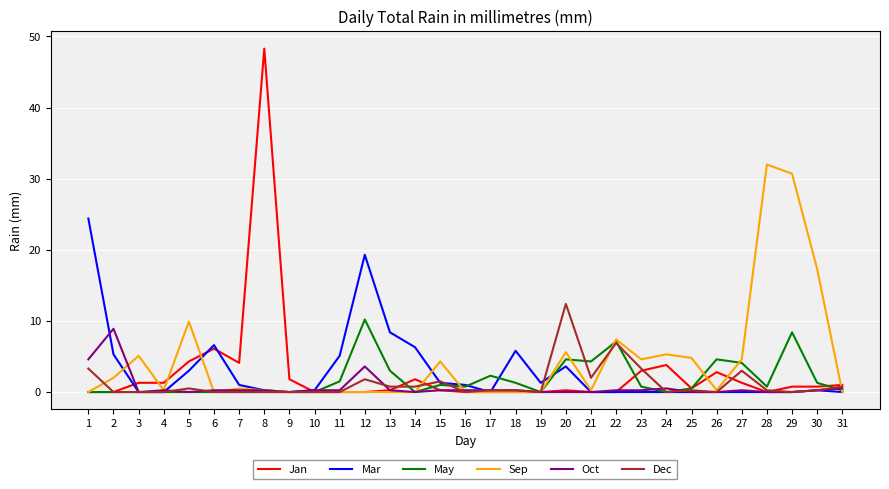

Is it true that Dec equals 0.0 at 8?

True